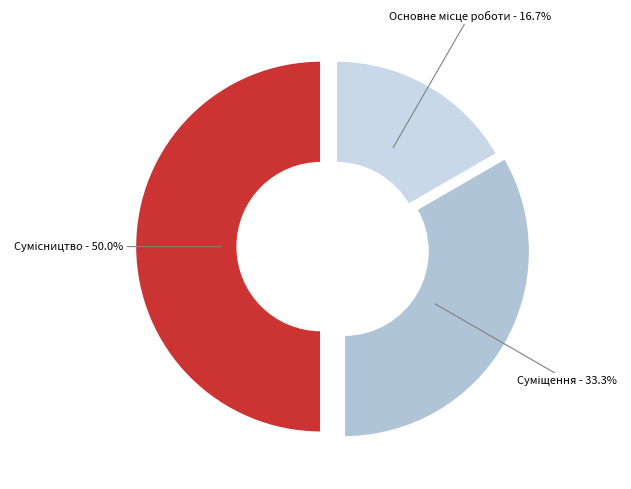

To the nearest percent, what percentage of the pie is Суміщення?

33%